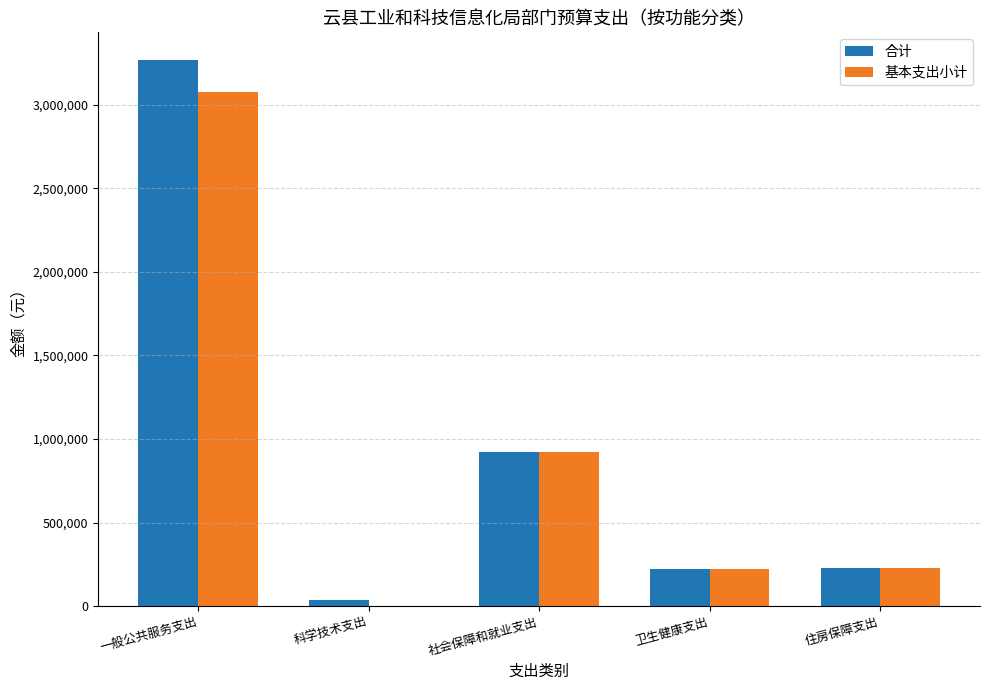

What is the sum of all 基本支出小计 values?

4447320.6